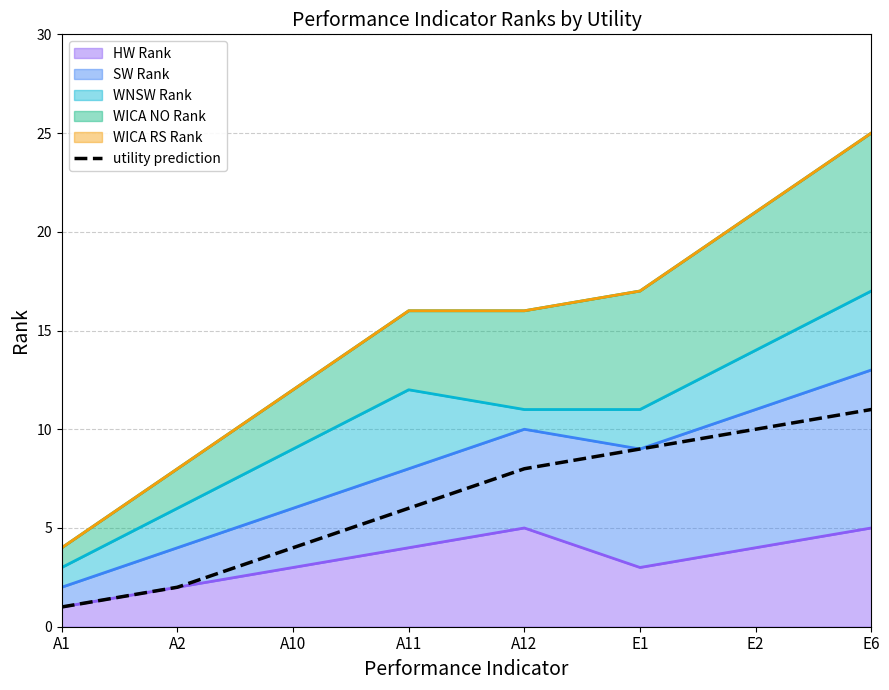

What is the smallest value displayed?

1